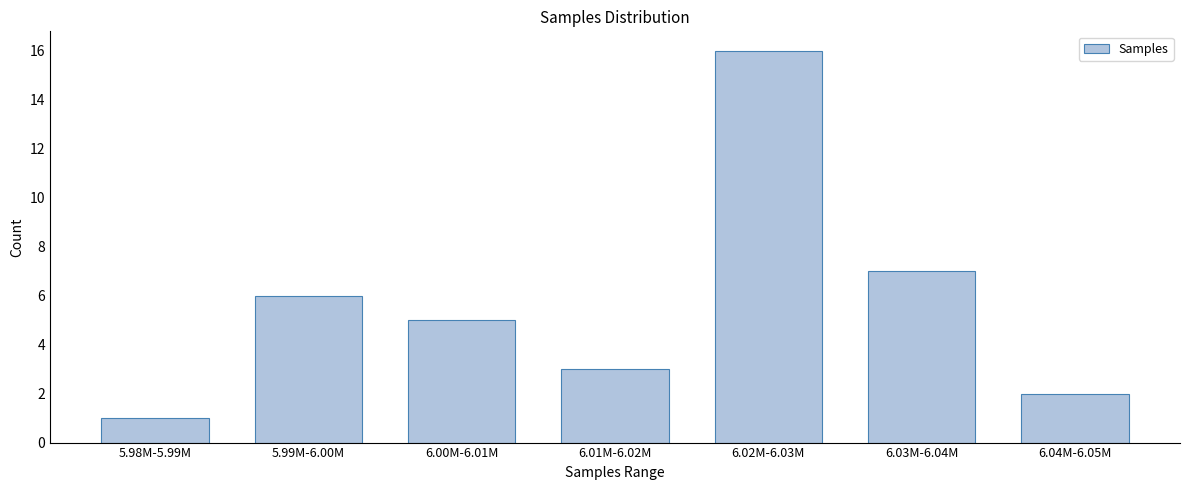

Reading right to left, transcribe all the data shown in this chart.

2	7	16	3	5	6	1